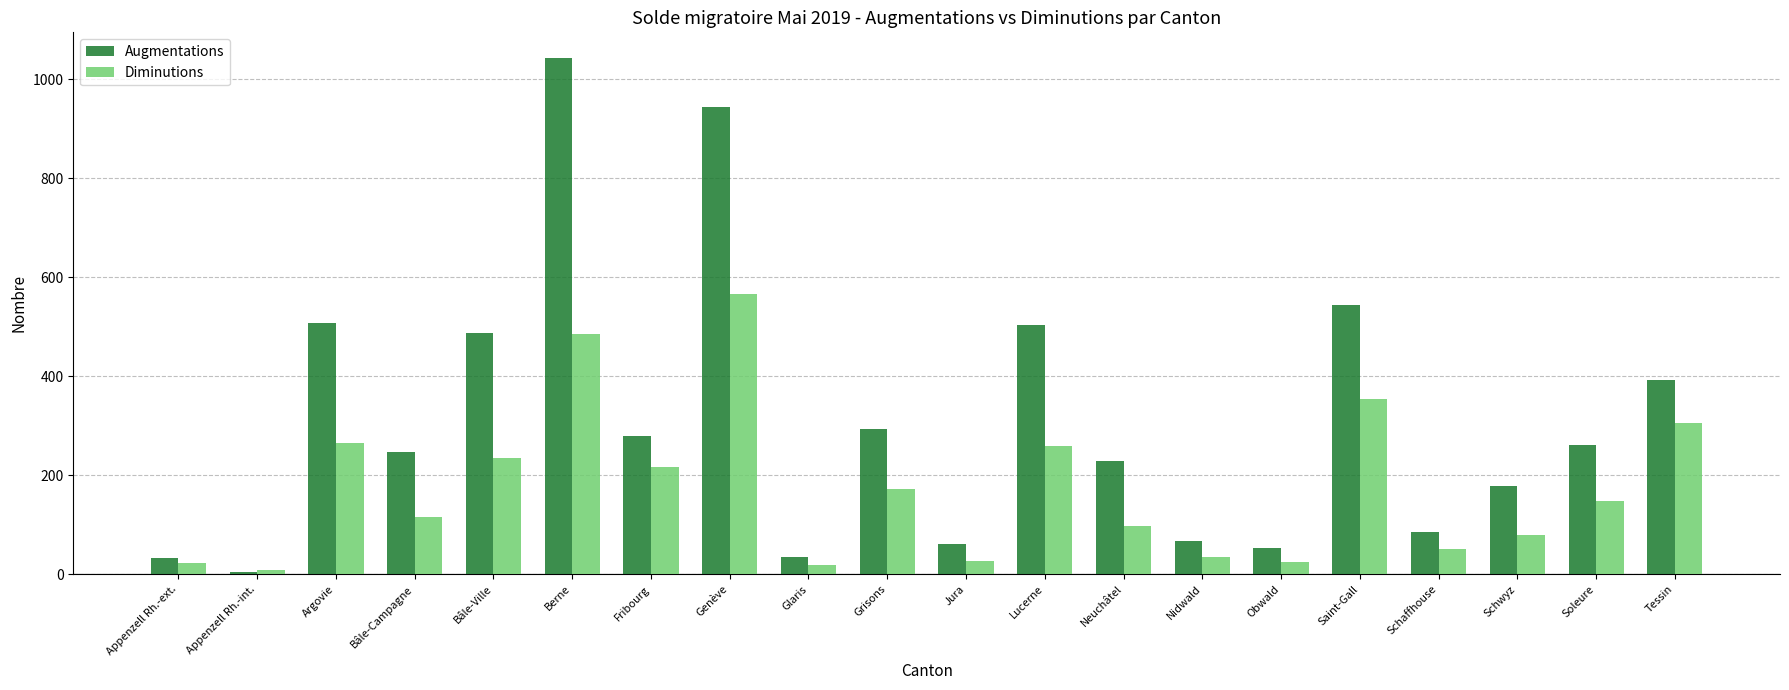

What is the label of the 19th bar from the left?

Soleure